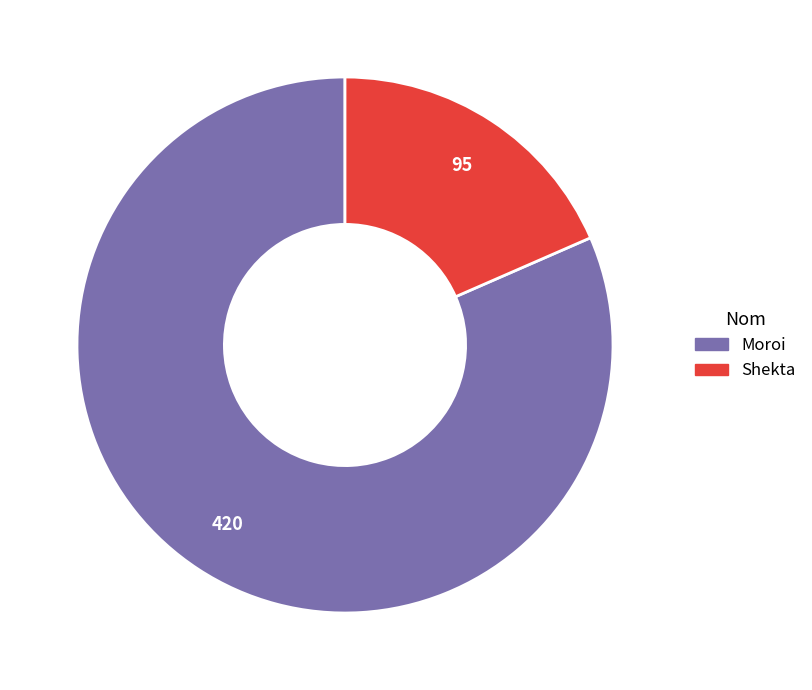

Count the number of slices in the pie.

2